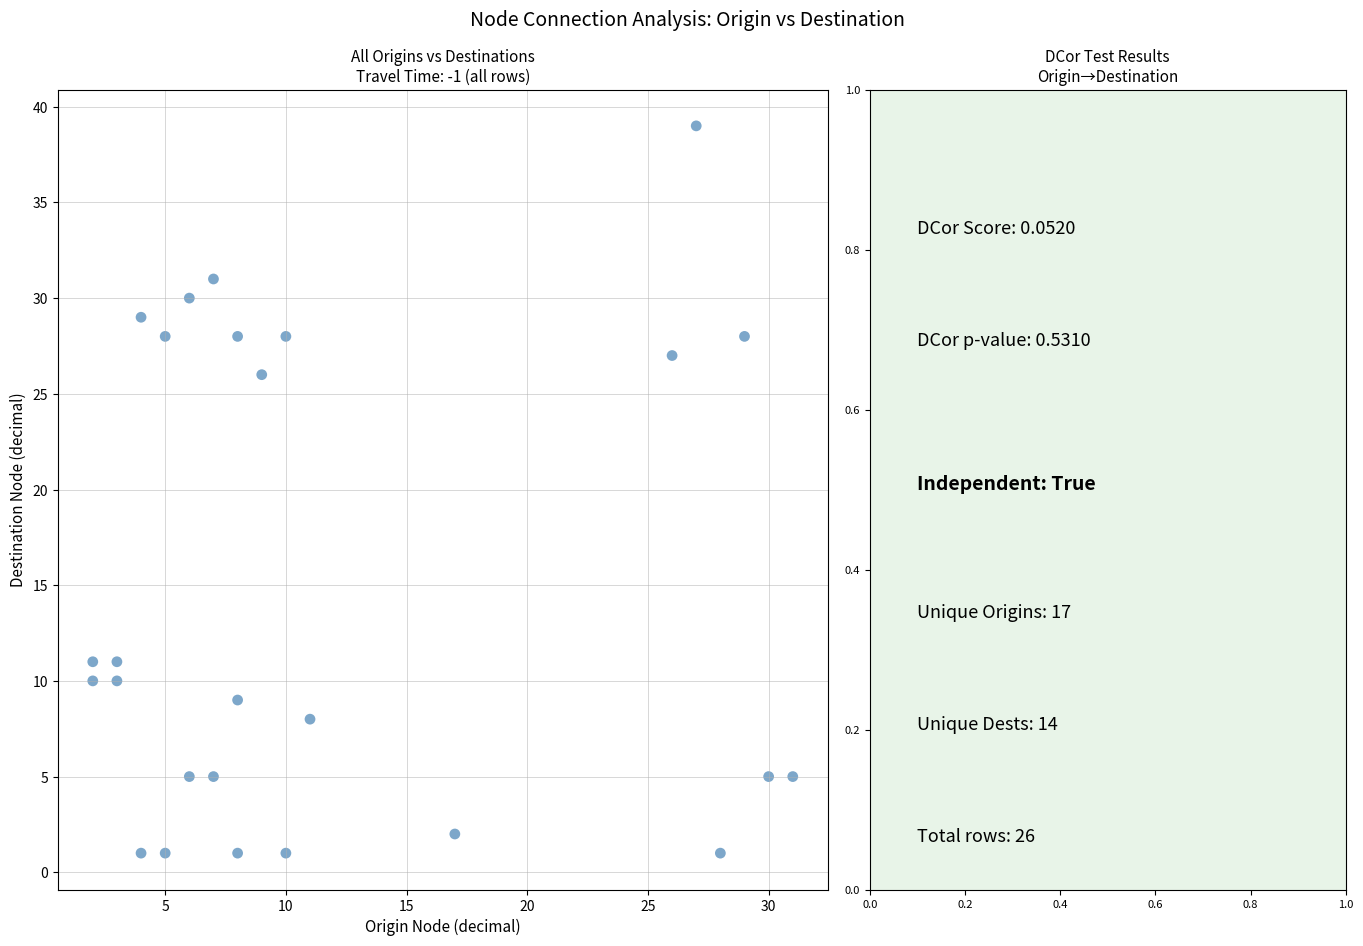

What is the range of X values (max minus min)?

29